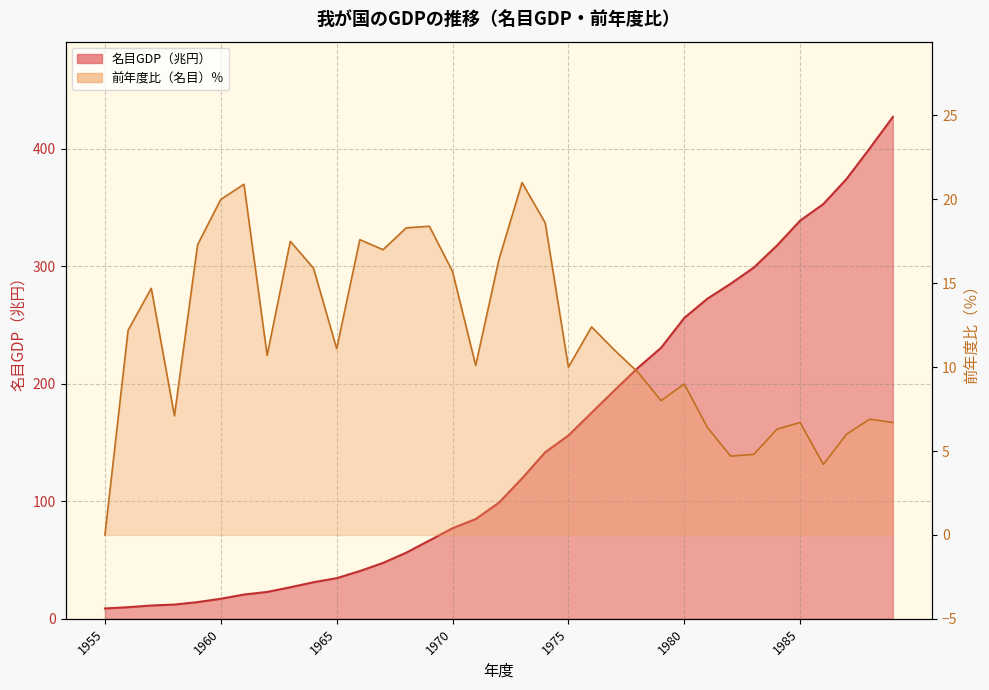

What is the difference between the highest and lowest values at 1962?

12.2